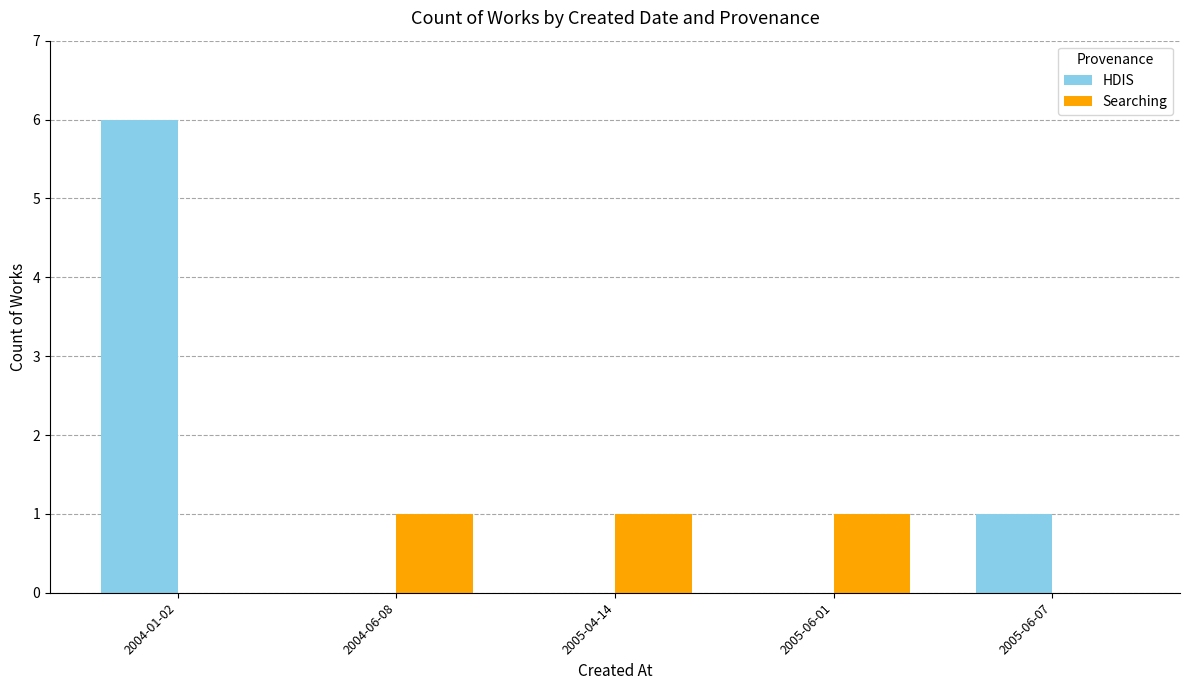

Is the value of Searching at 2005-04-14 greater than the value of HDIS at 2004-06-08?

Yes